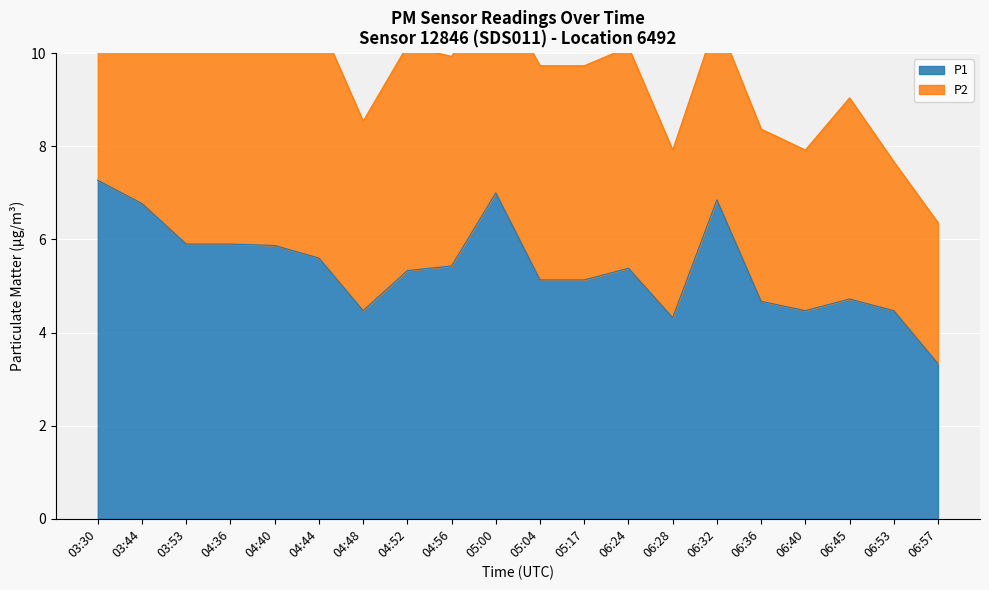

What is the difference between the values at 06:28 and 04:44?

1.3